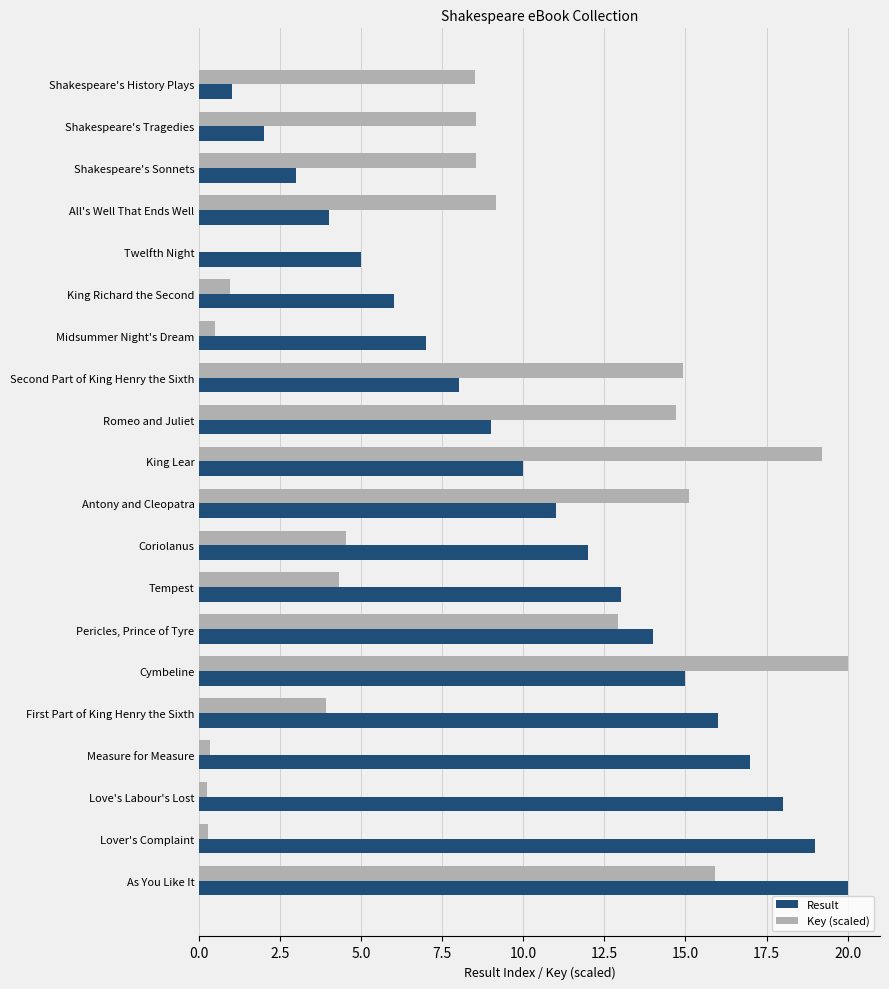

What is the total value across all series at Antony and Cleopatra?

26.1